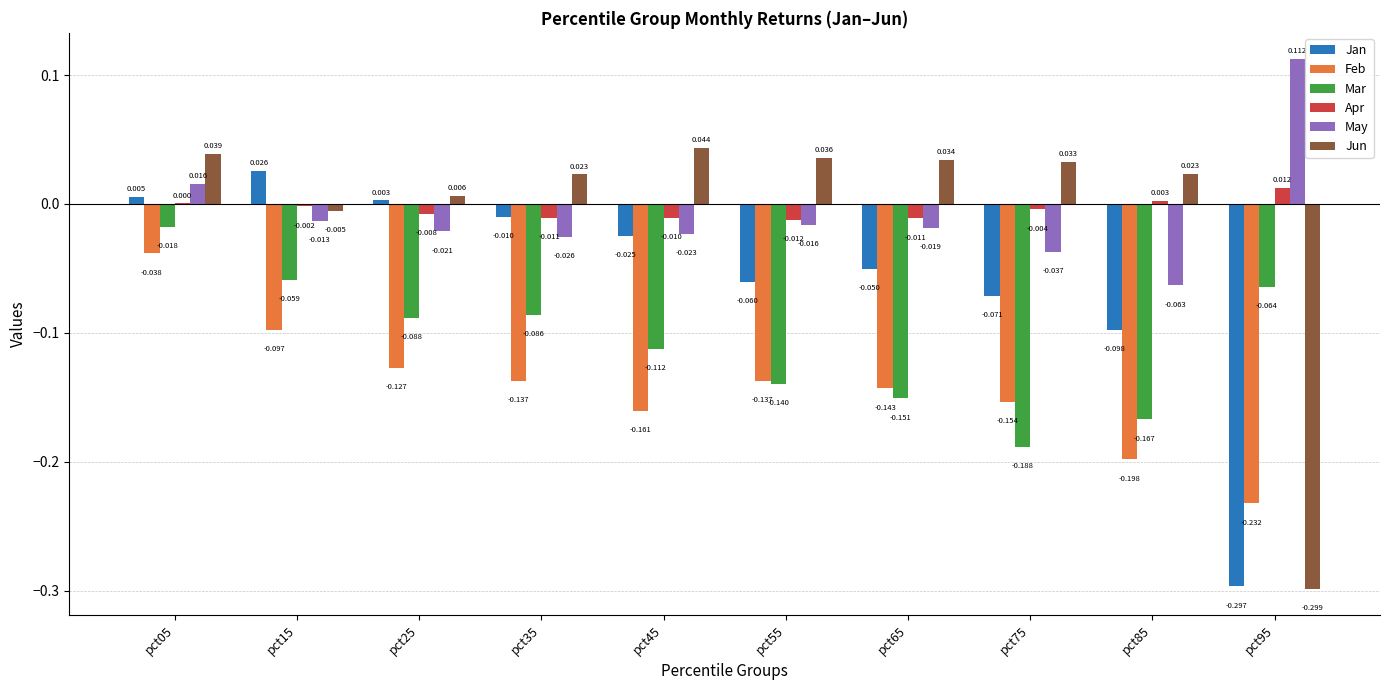

Is the value of Jan at pct45 greater than the value of Jun at pct95?

Yes